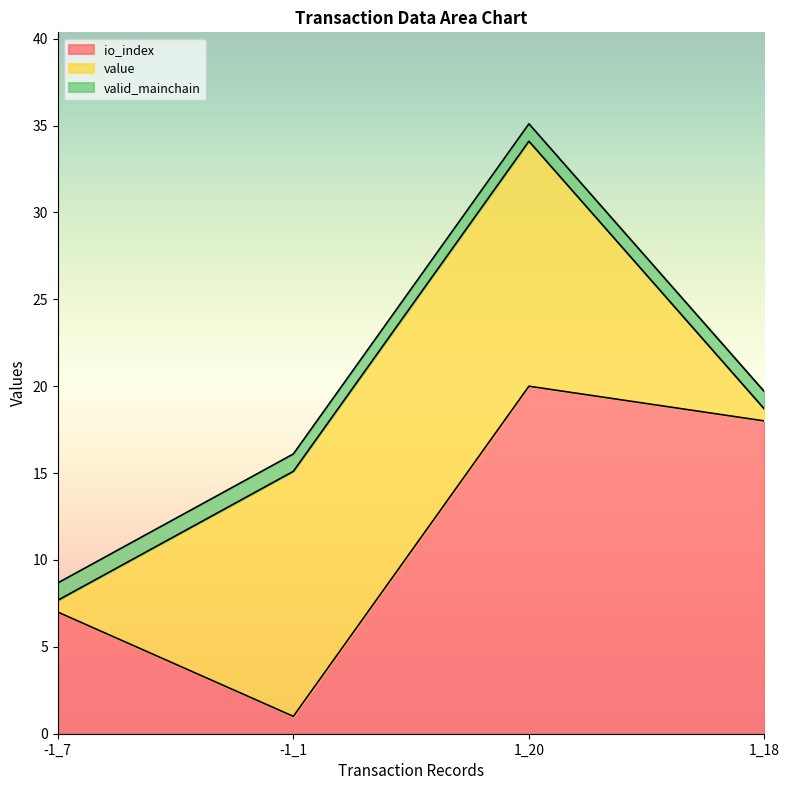

Rank the series by their average value, from highest to lowest.

io_index, value, valid_mainchain